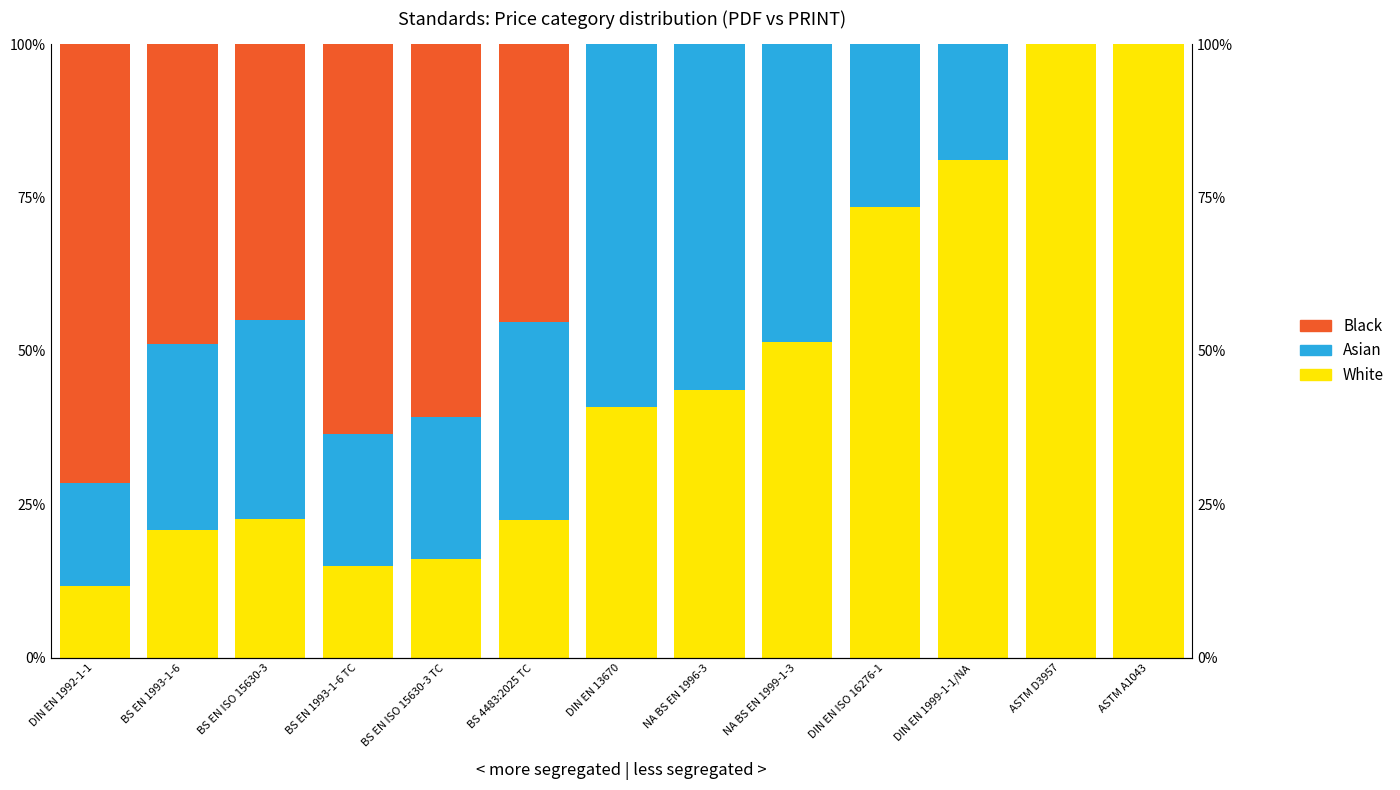

At BS EN ISO 15630-3 TC, list the series in order from smallest to largest.

White, Asian, Black